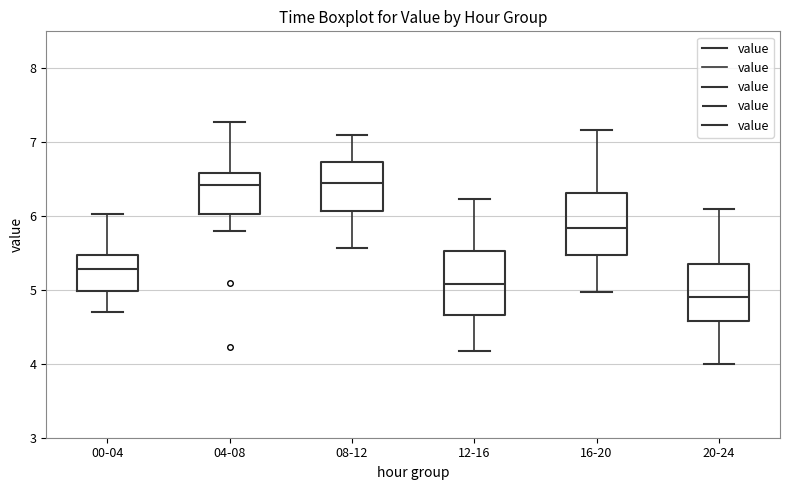

Where does the upper whisker of the box for 12-16 end on the y-axis? The values are not printed on the chart, so give them approximately, as read against the axis.

6.2